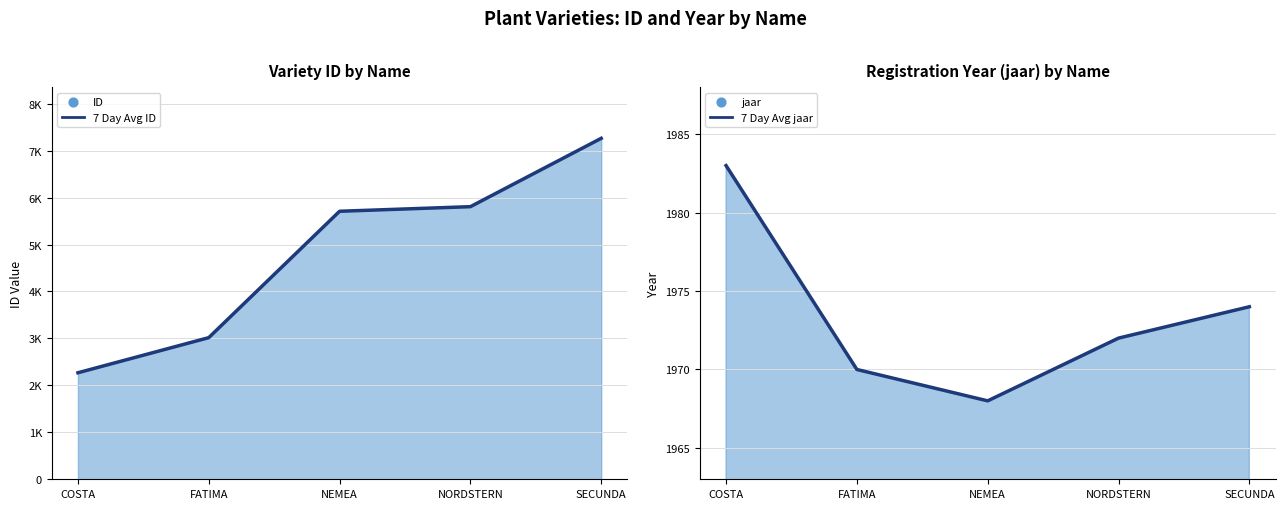

At how many categories does at least one series exceed 6556?

1